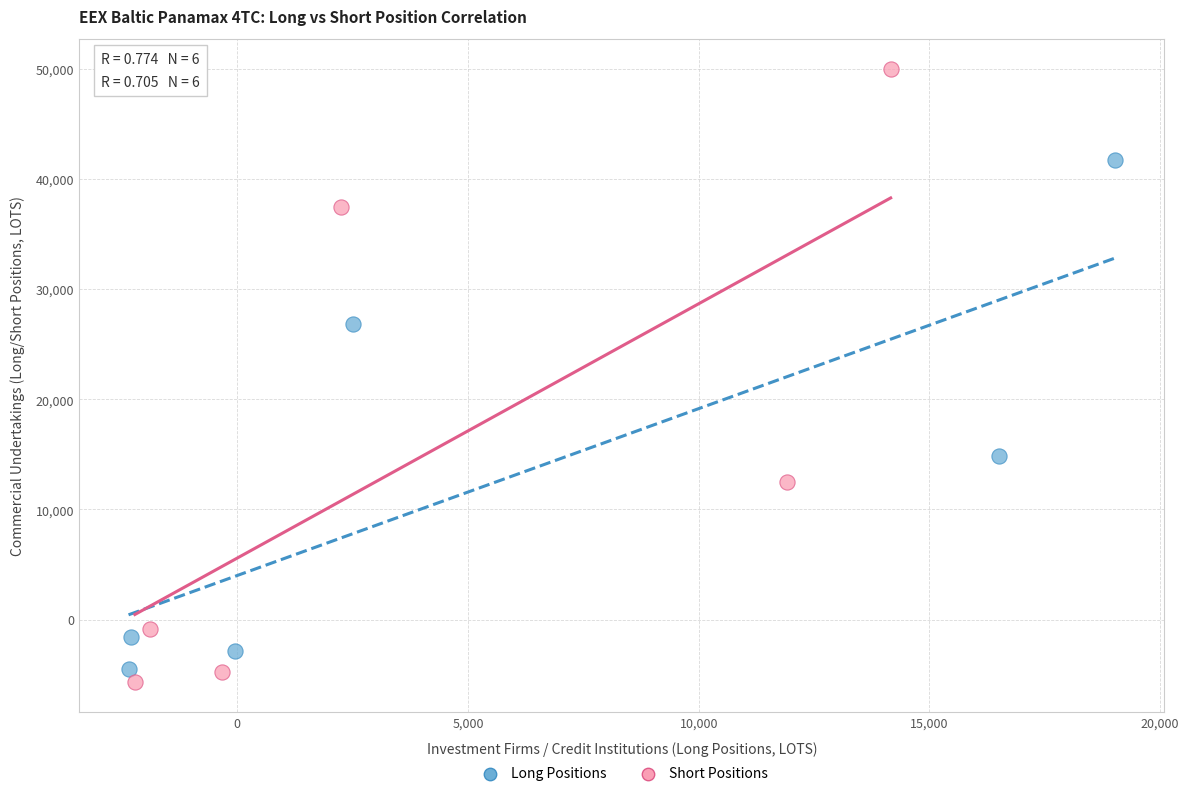

Which series has the largest Y range (max minus min)?

Short Positions